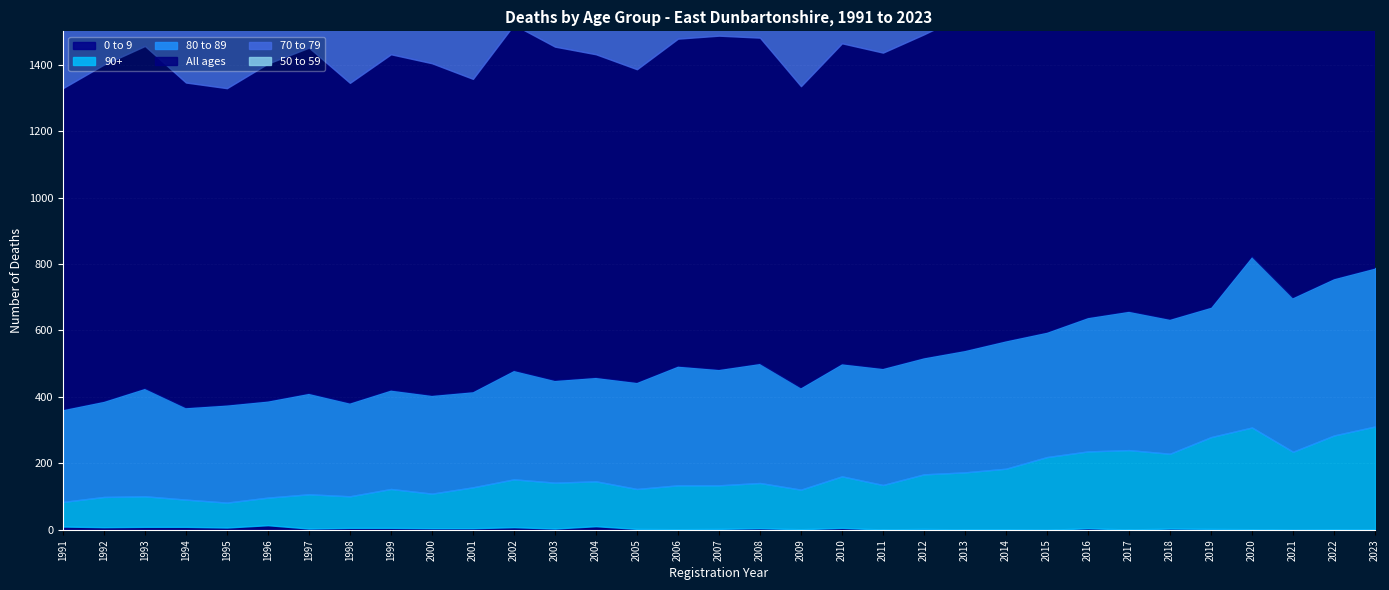

What is the greatest value displayed?

1323